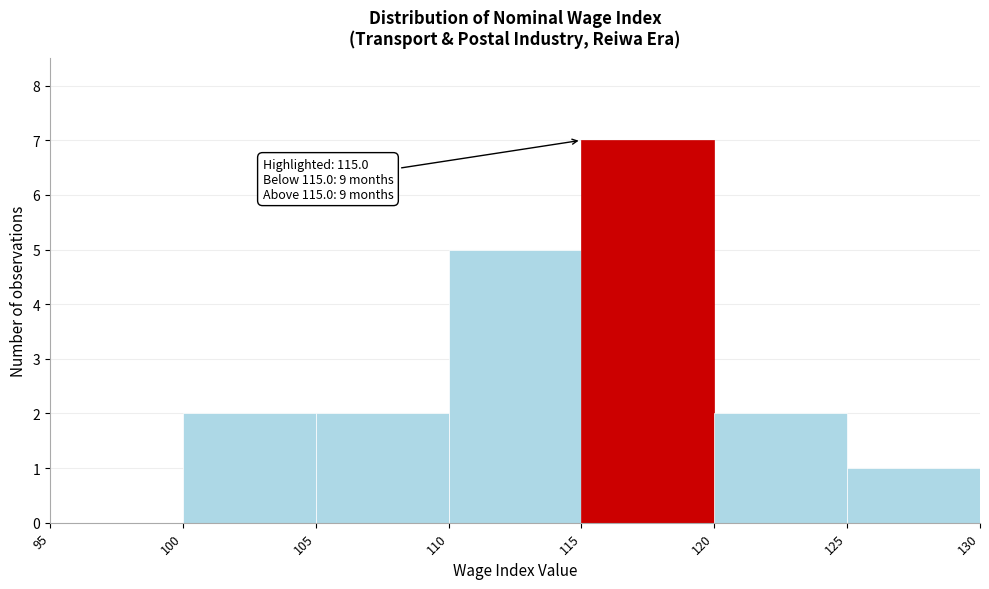

Which range on the x-axis has the tallest bar?

115 to 120